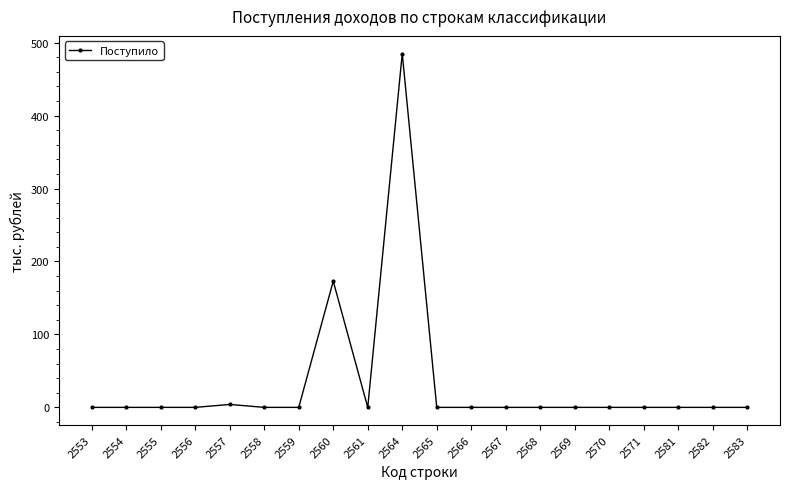

What is the change in value from 2560 to 2568?

-173